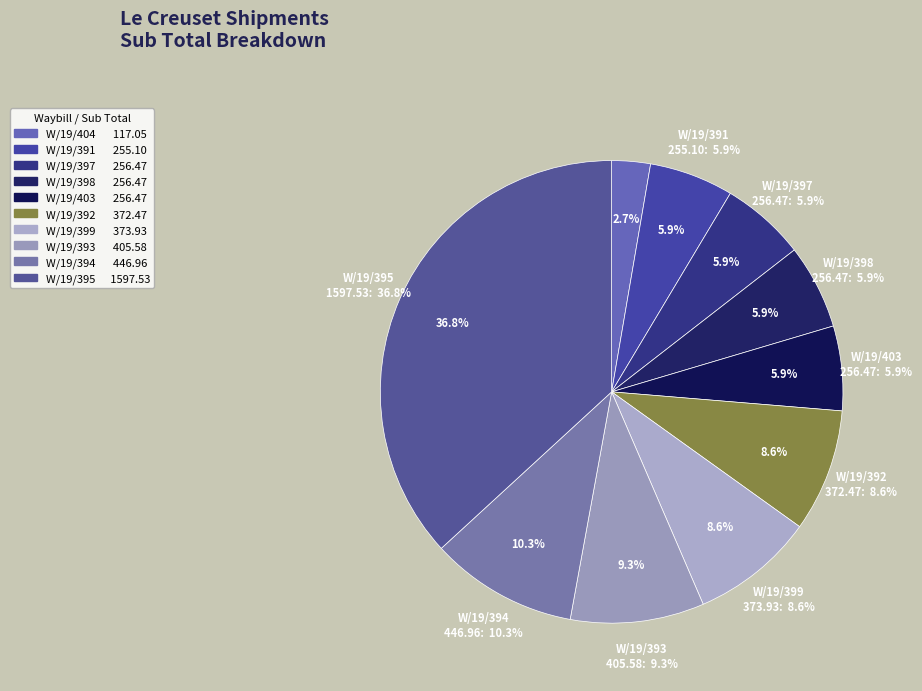

What is the smallest slice in the pie chart?

W/19/404